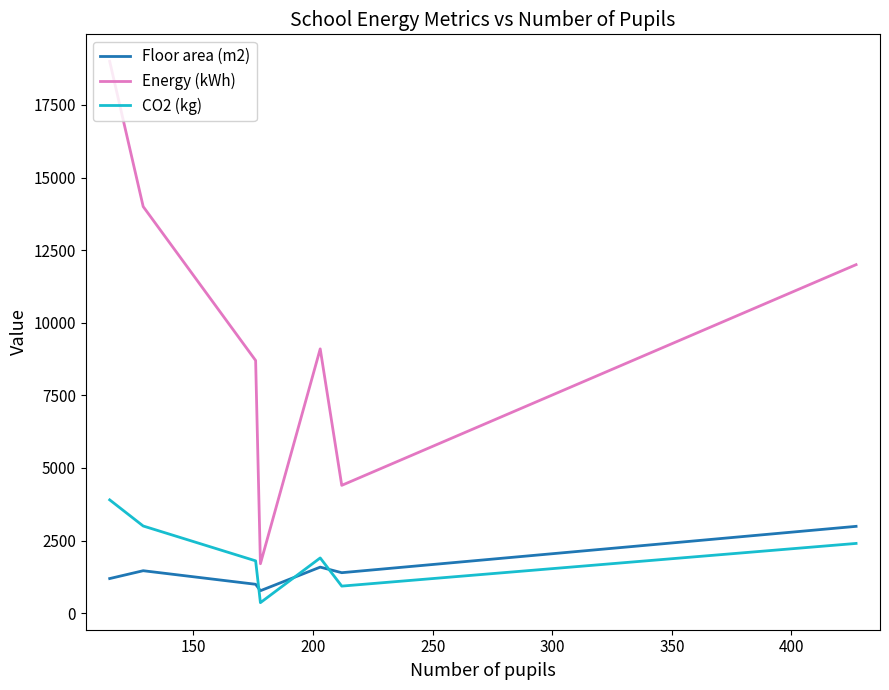

Which series has the largest range (max minus min)?

Energy (kWh)